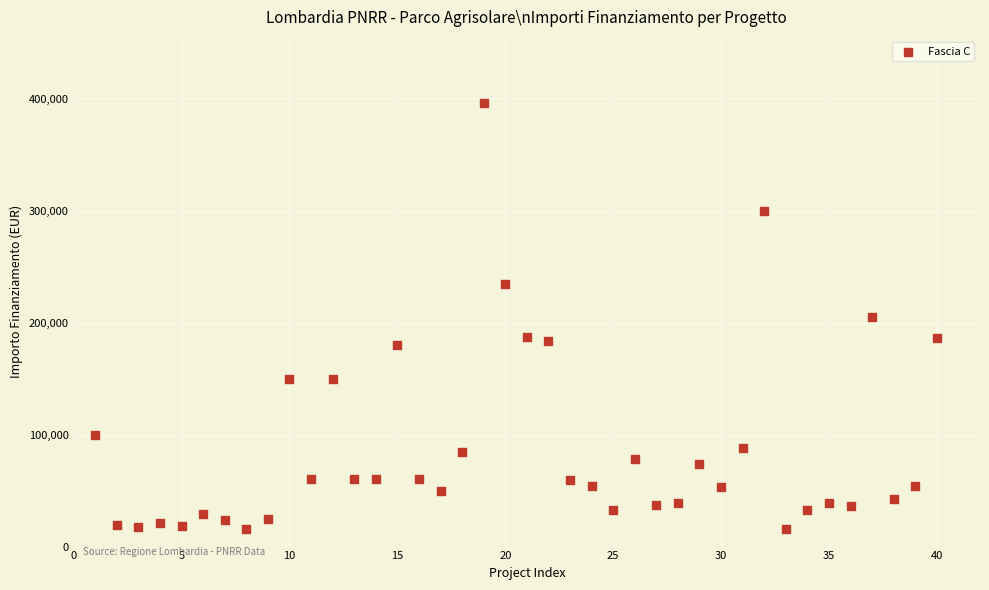

What is the range of X values (max minus min)?

39.0